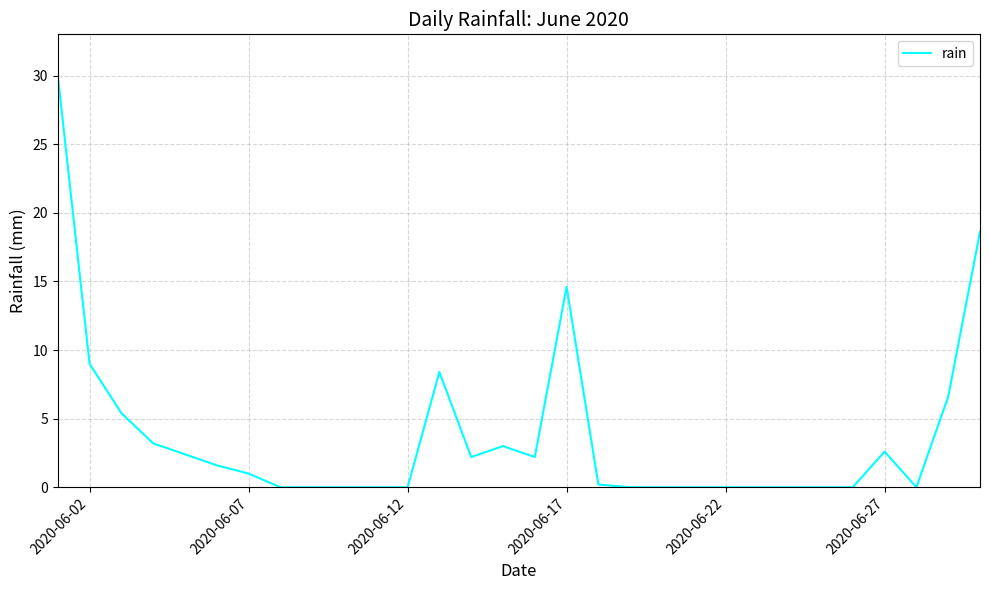

What is the greatest value displayed?

30.0